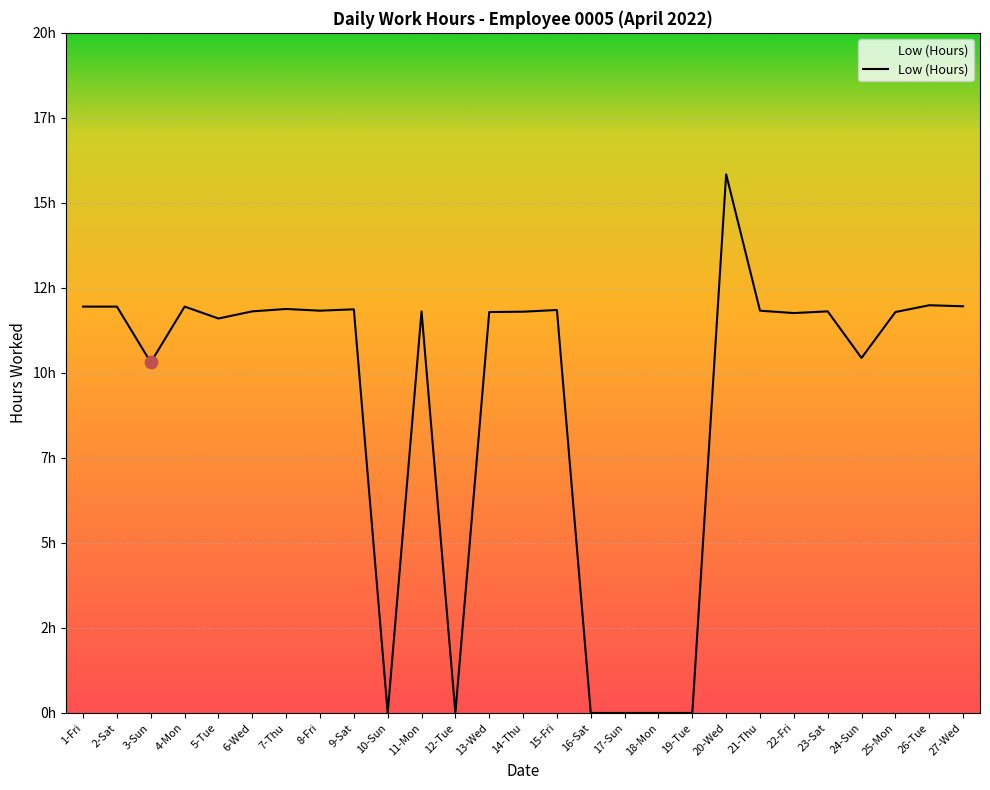

Is this an area chart (filled region under the line)?

Yes